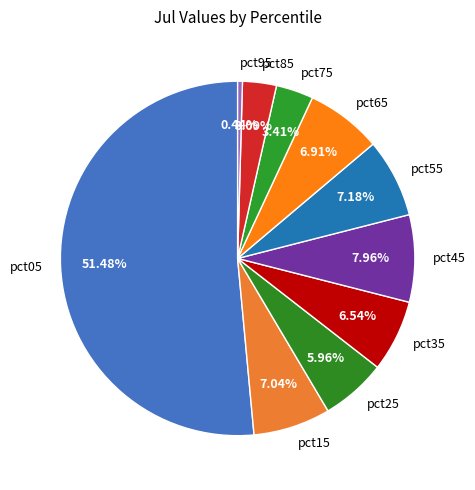

True or false: pct55 accounts for 7% of the total.

True